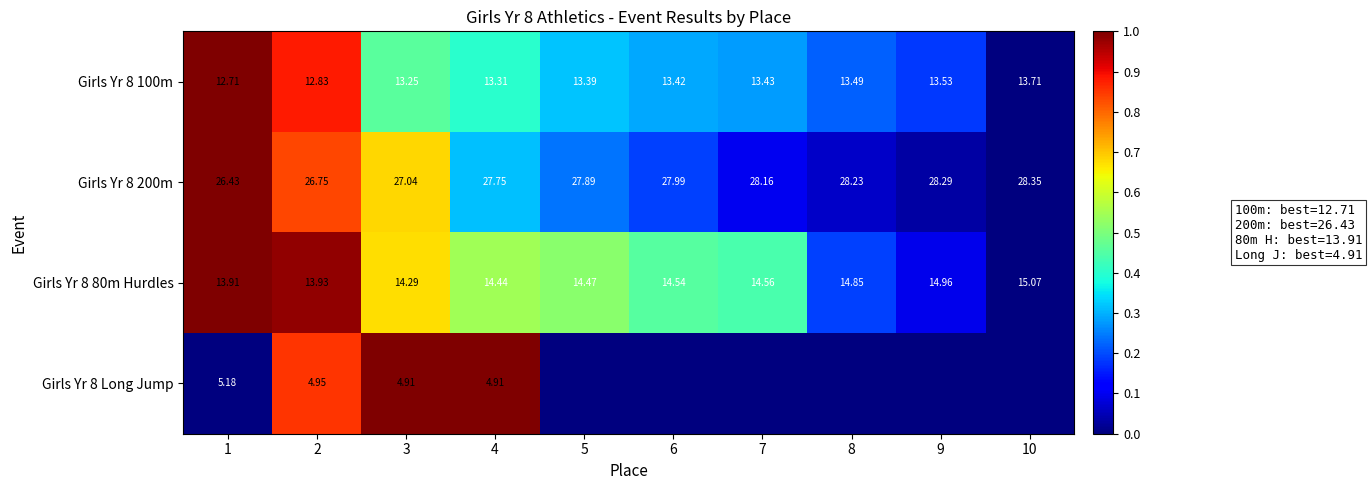

Is the value of Girls Yr 8 200m at 9 greater than the value of Girls Yr 8 100m at 1?

Yes